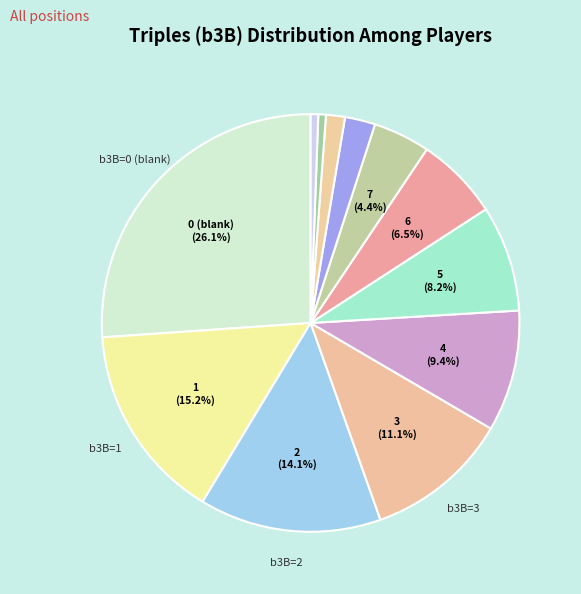

Does any single category account for the majority?

No